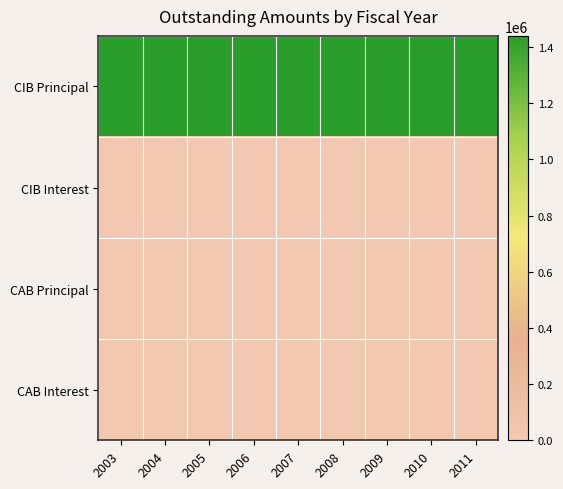

At how many categories does at least one series exceed 141144?

9